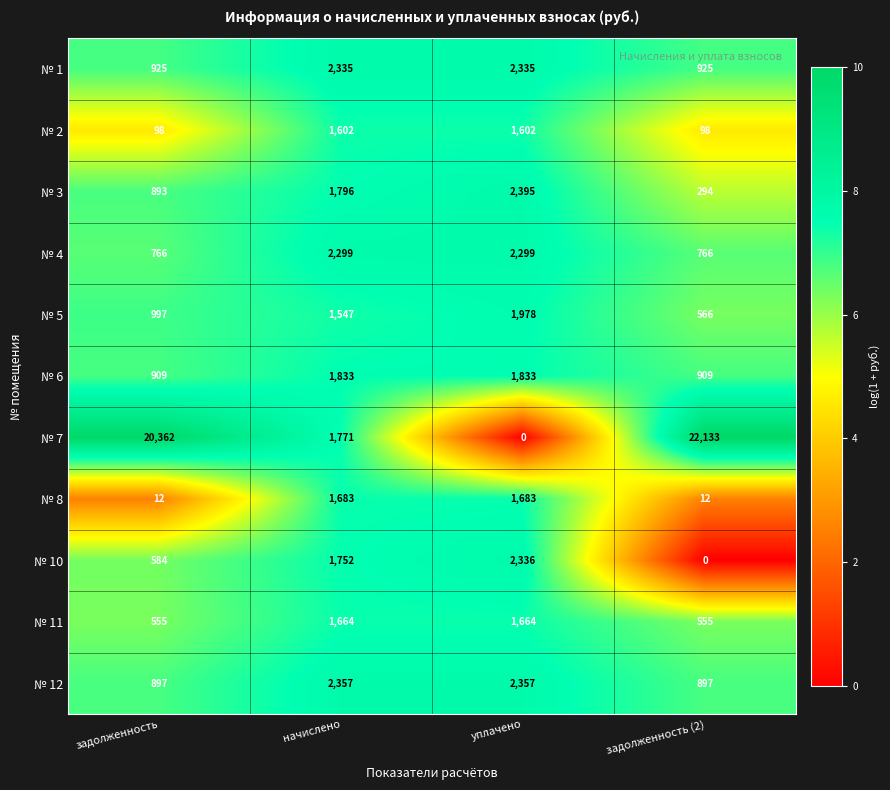

At уплачено, list the series in order from largest to smallest.

№ 3, № 12, № 10, № 1, № 4, № 5, № 6, № 8, № 11, № 2, № 7